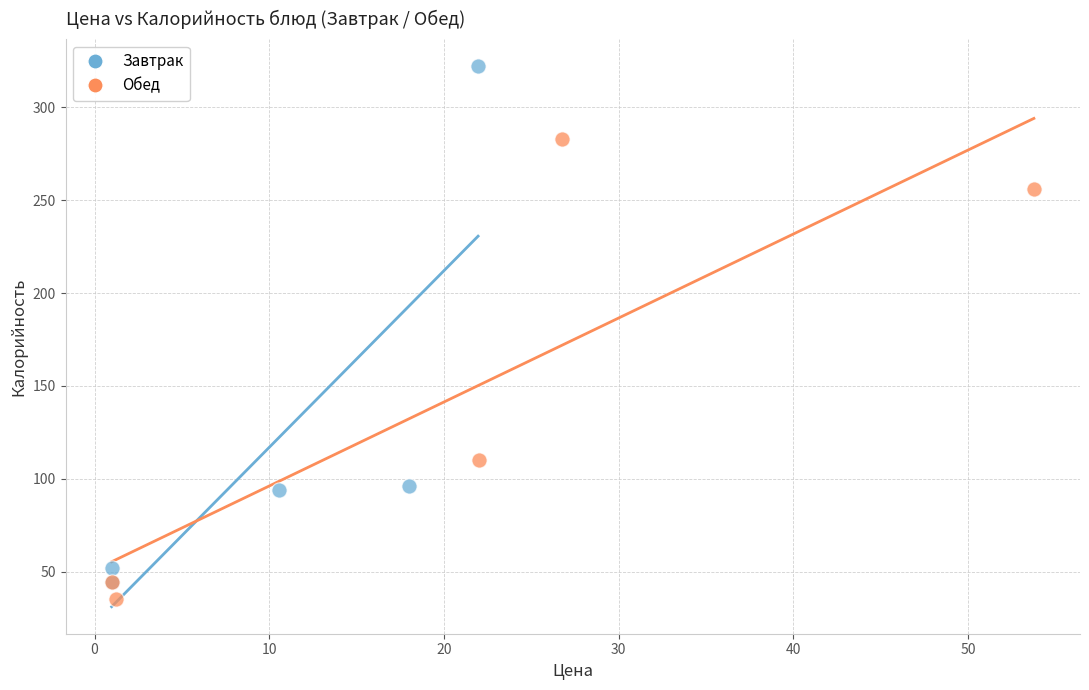

Which series has the largest Y range (max minus min)?

Завтрак